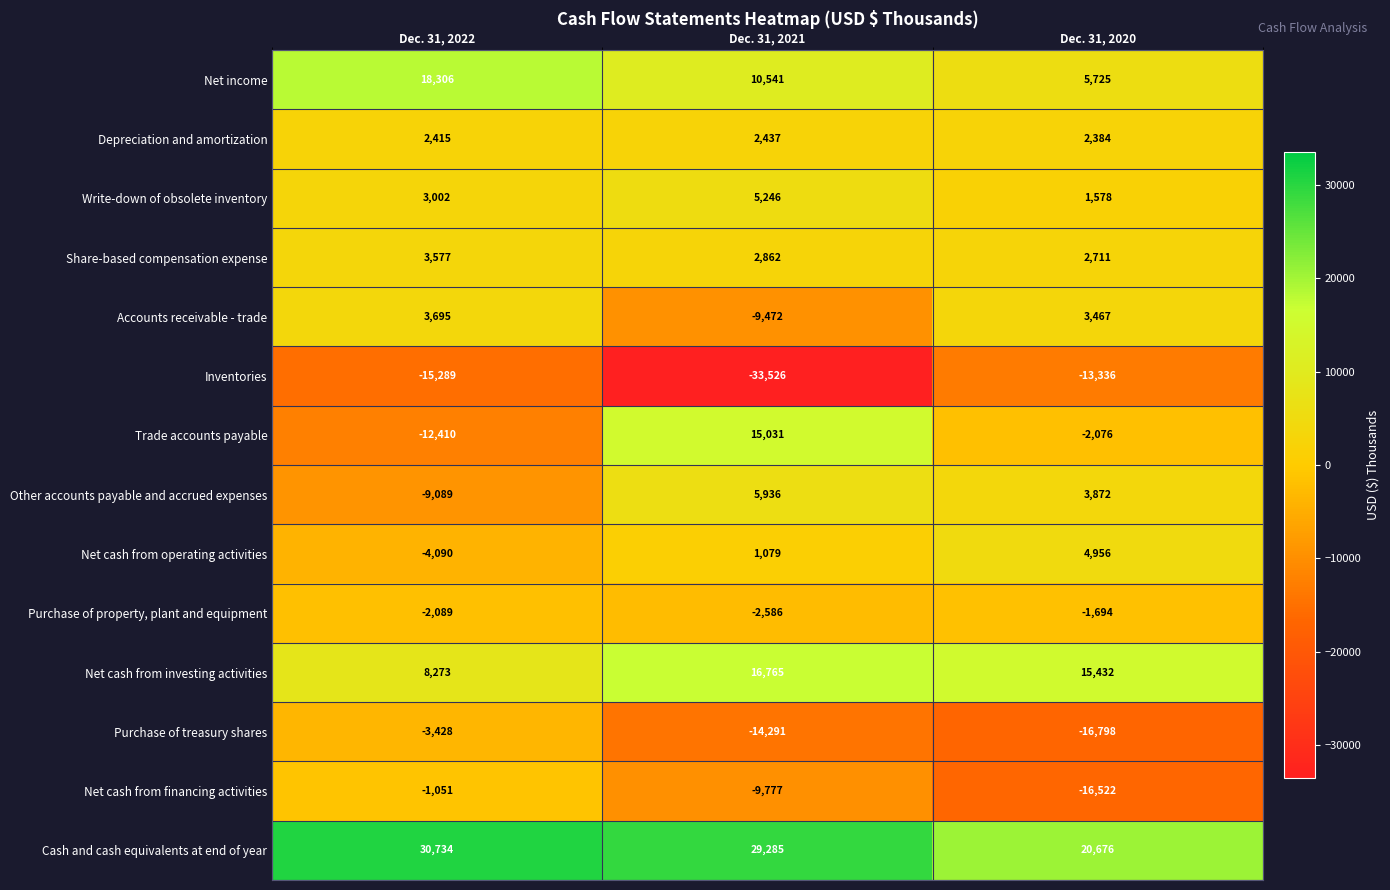

What is the total value across all series at Dec. 31, 2021?

19530